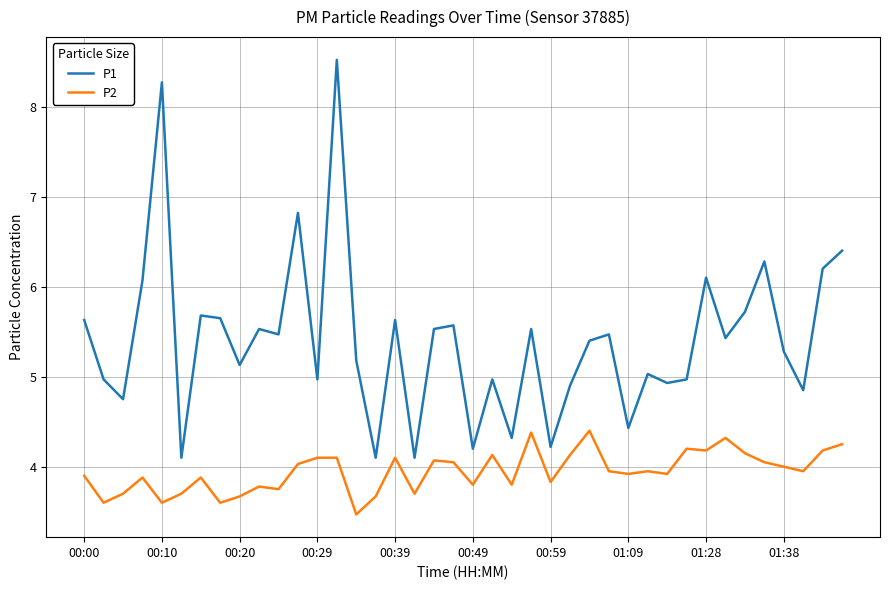

What is the minimum value for P2?

3.5